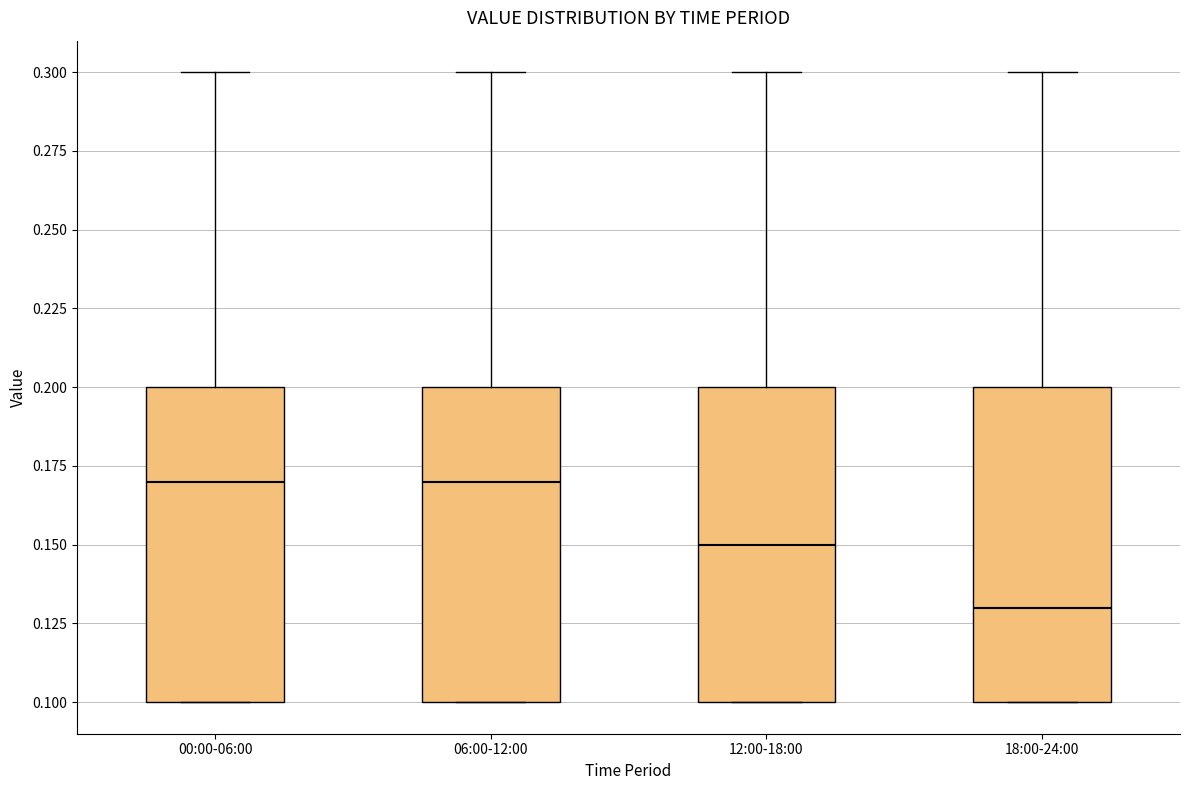

Reading left to right, transcribe this box plot: for each box, give where its median line is, the range the box spans, and where its two whiskers end, as read against the y-axis. The values are not printed on the chart, so give them approximately, as read against the axis.

00:00-06:00: median 0.17, box 0.10 to 0.20, whiskers 0.10 to 0.30
06:00-12:00: median 0.17, box 0.10 to 0.20, whiskers 0.10 to 0.30
12:00-18:00: median 0.15, box 0.10 to 0.20, whiskers 0.10 to 0.30
18:00-24:00: median 0.13, box 0.10 to 0.20, whiskers 0.10 to 0.30